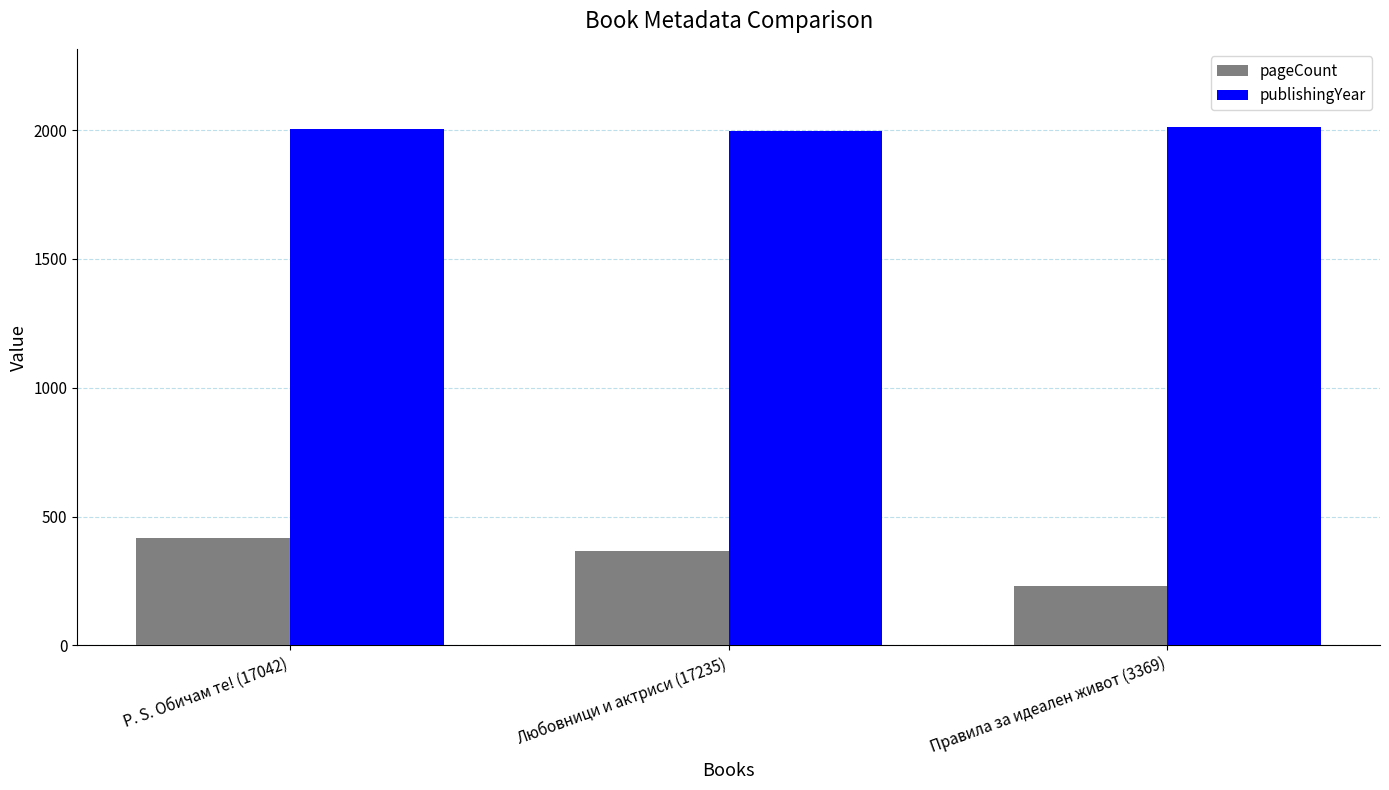

List the labels in order of pageCount value, smallest first.

Правила за идеален живот (3369), Любовници и актриси (17235), P. S. Обичам те! (17042)